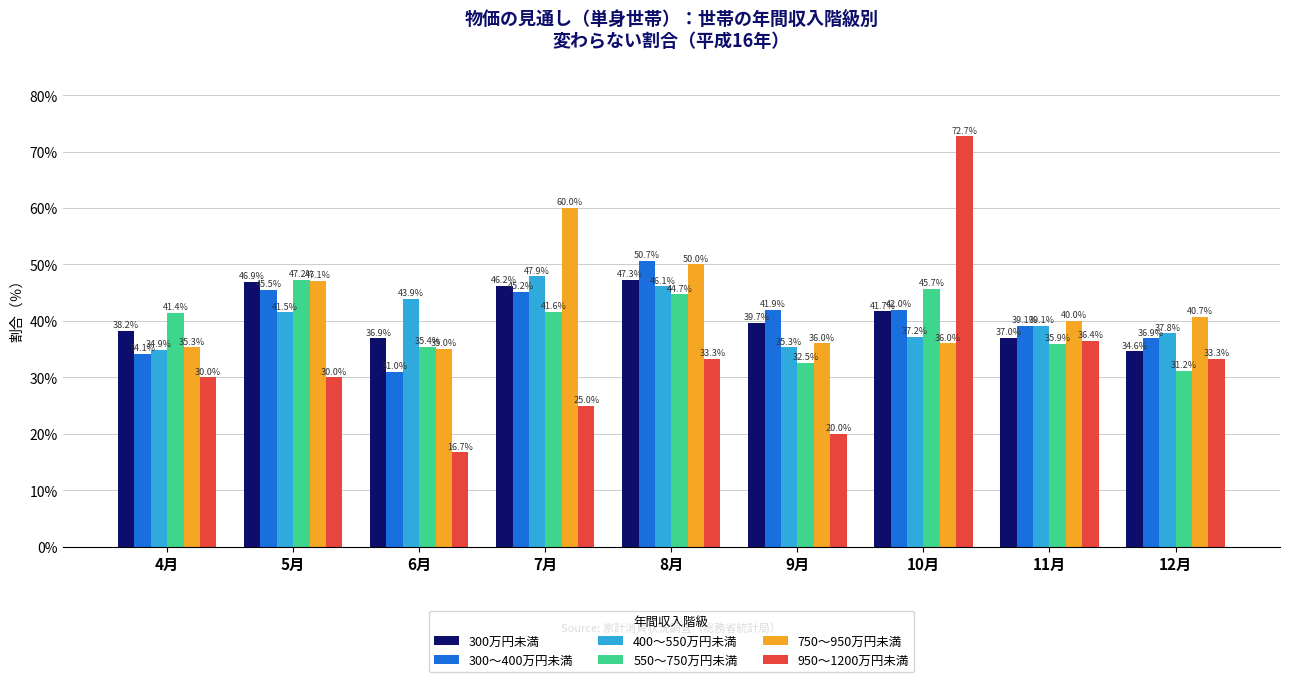

Is the value of 550～750万円未満 at 9月 greater than the value of 400～550万円未満 at 5月?

No